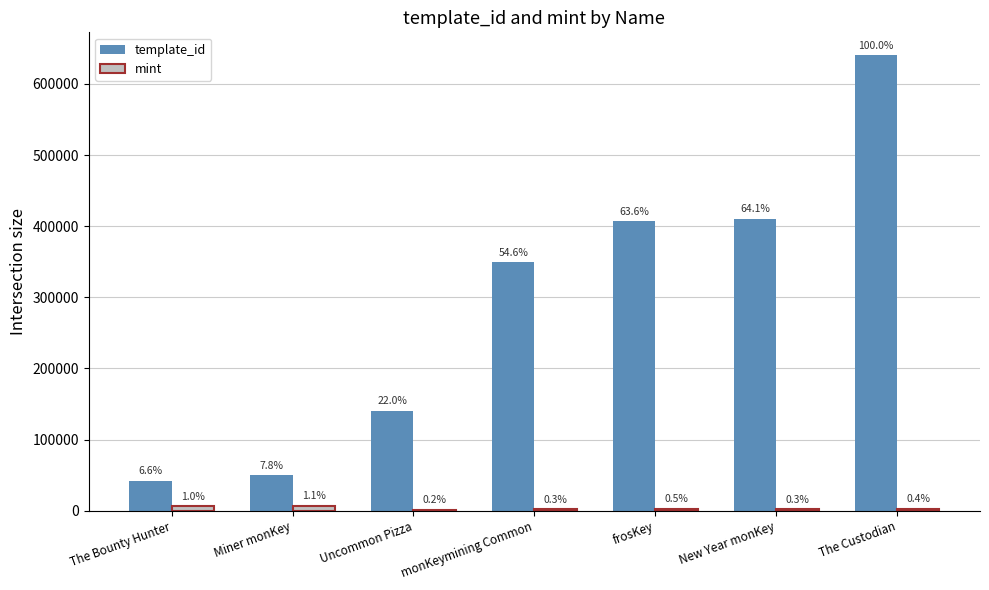

How many groups of bars are there?

7